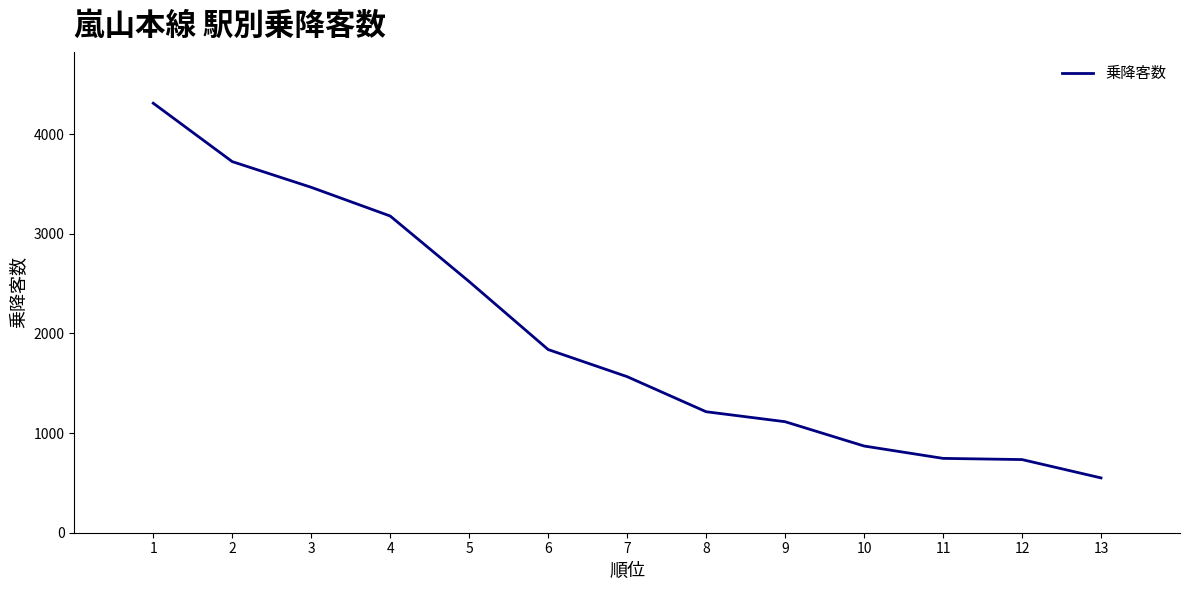

Is it true that the value at 6 is 1838?

True